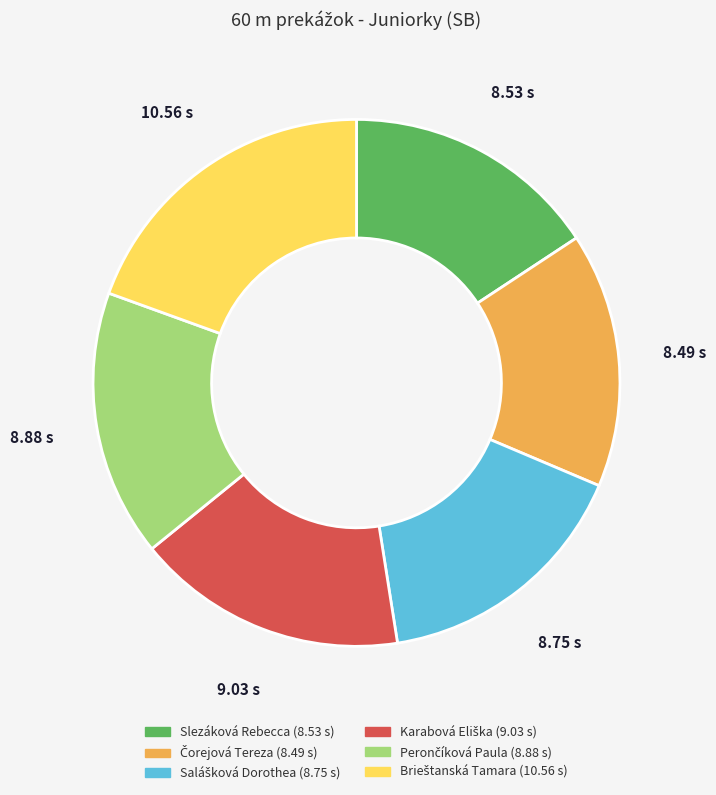

Is there any slice that represents more than half of the pie?

No